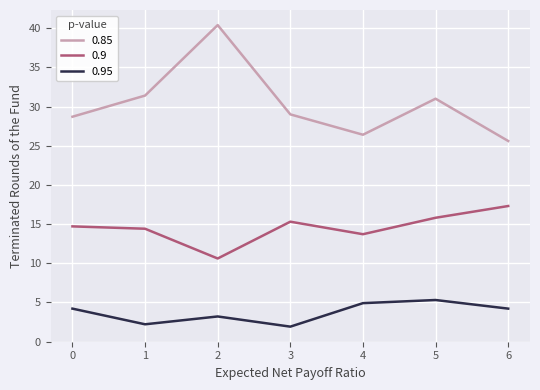

The value of 0.85 at 0 is 28.7. True or false?

True